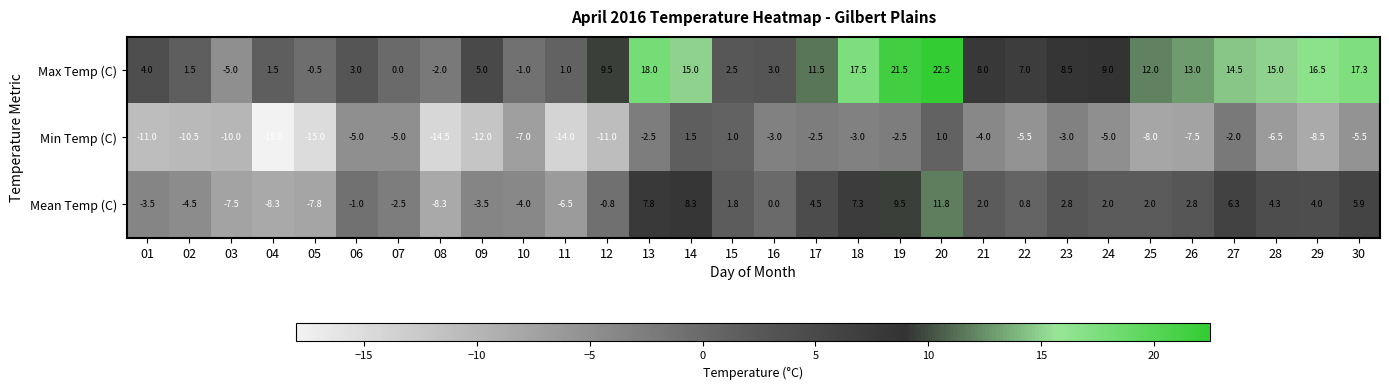

How many categories are shown in the chart?

30